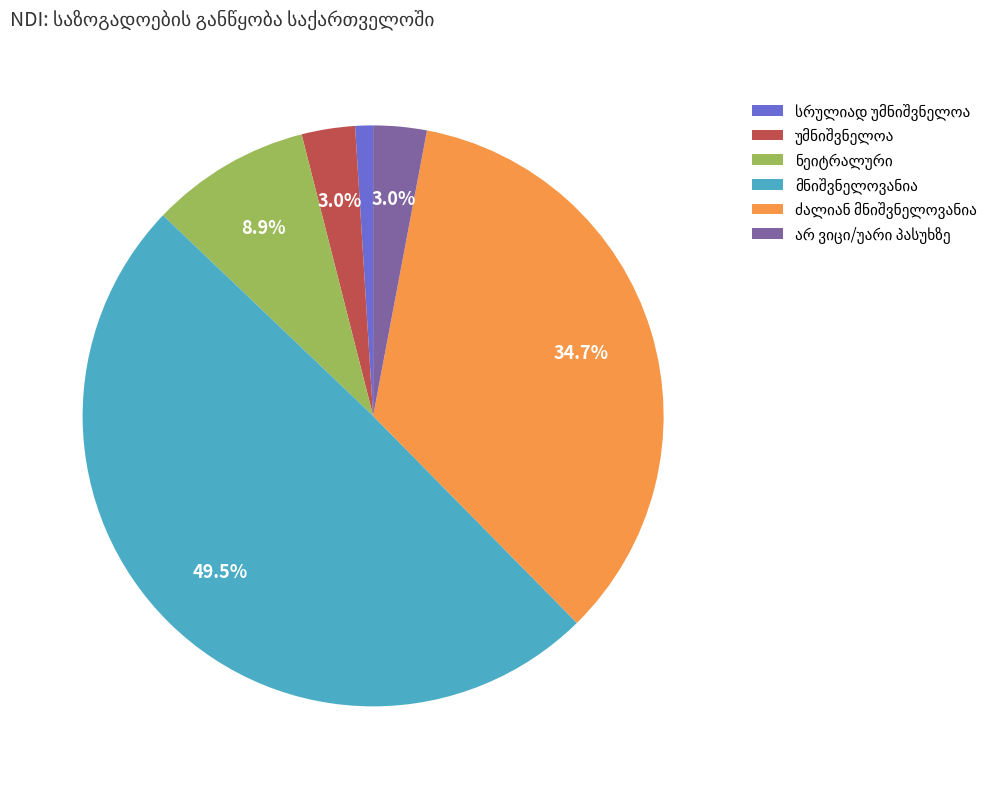

Count the number of slices in the pie.

6